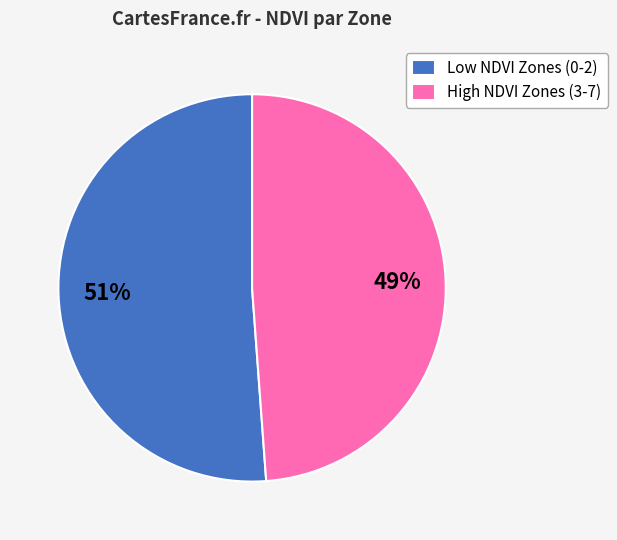

Is it true that High NDVI Zones (3-7) is 49% of the pie?

True